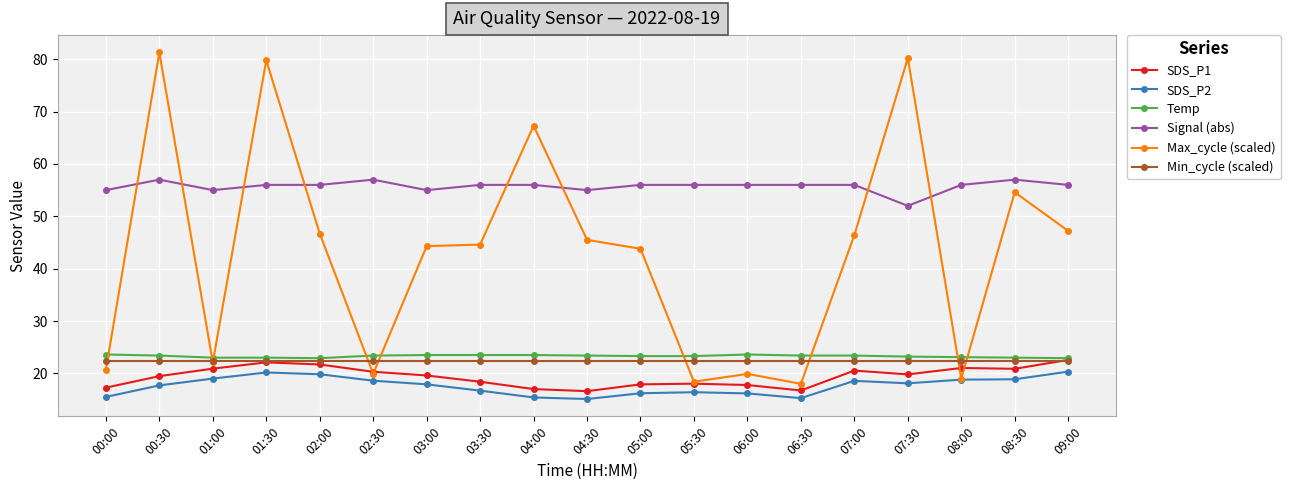

What is the maximum value for Max_cycle (scaled)?

81.3